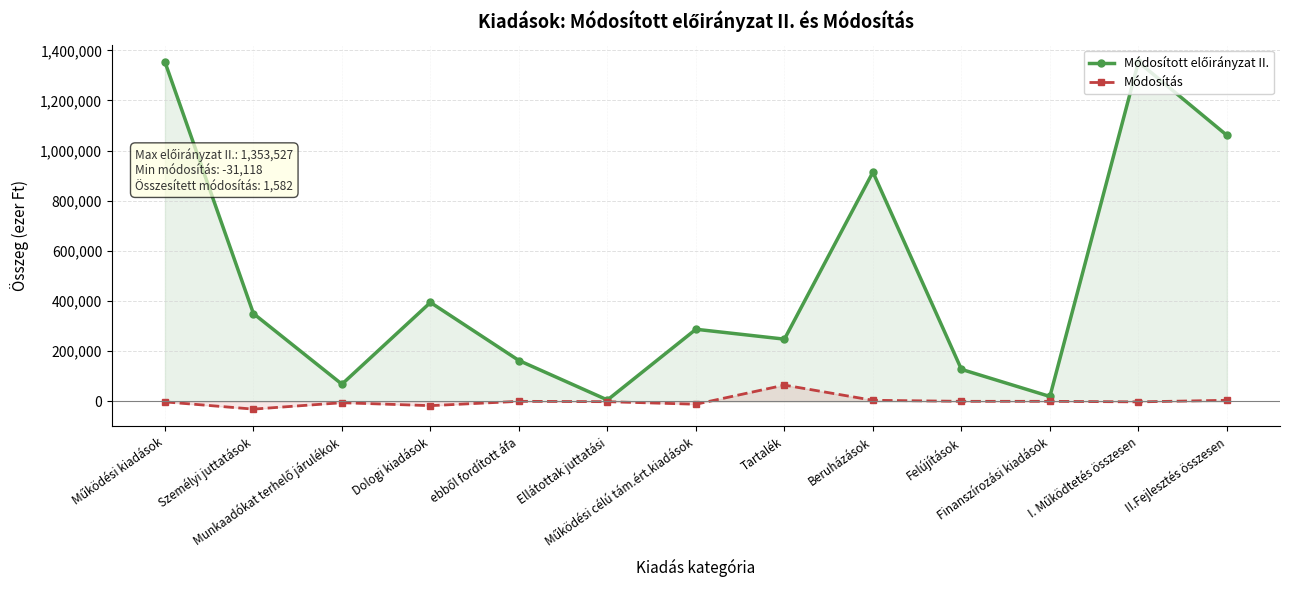

What is the total value across all series at Működési célú tám.ért.kiadások?

275838